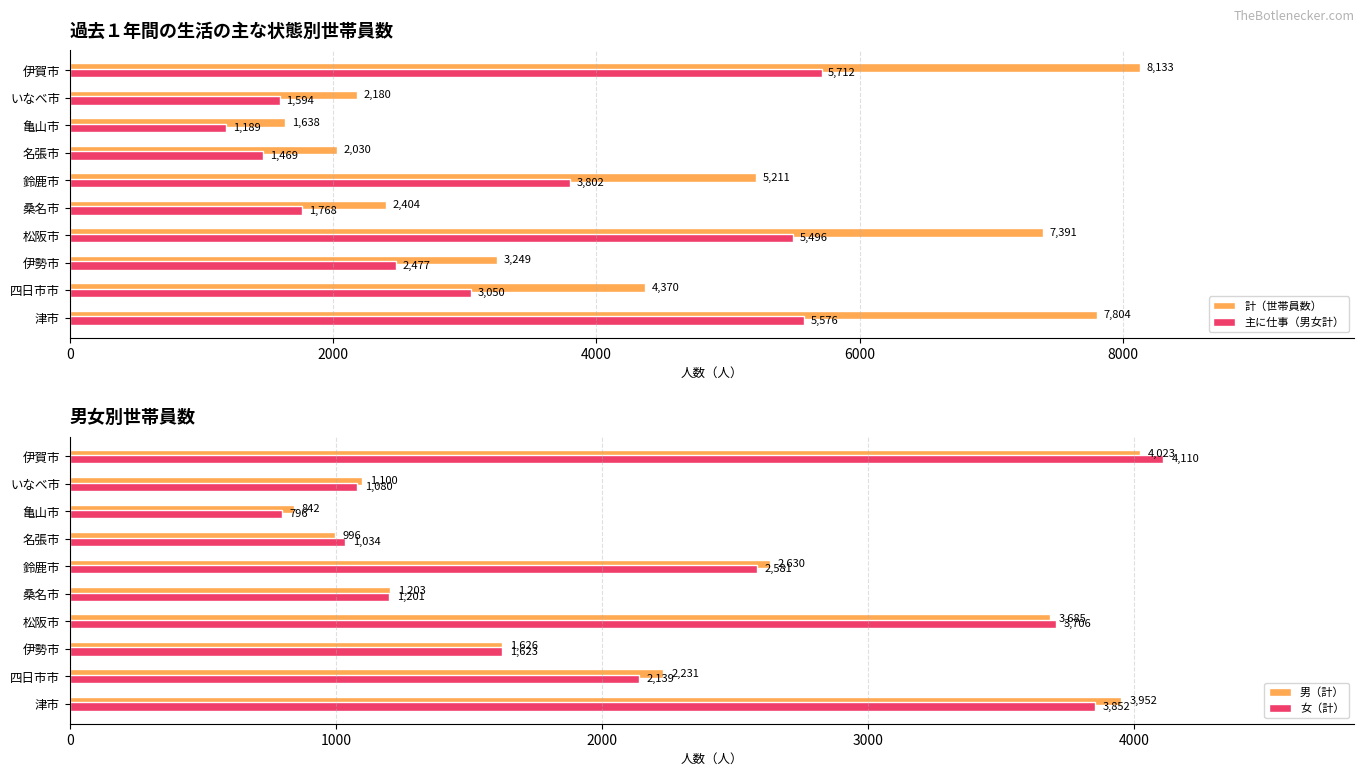

Is the value of 主に仕事（男女計） at 伊賀市 greater than the value of 計（世帯員数） at 四日市市?

Yes